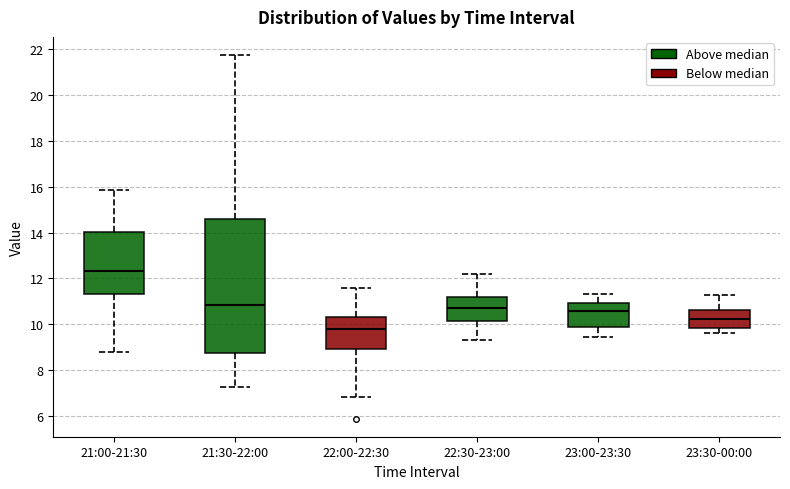

Which box has the highest median line?

21:00-21:30